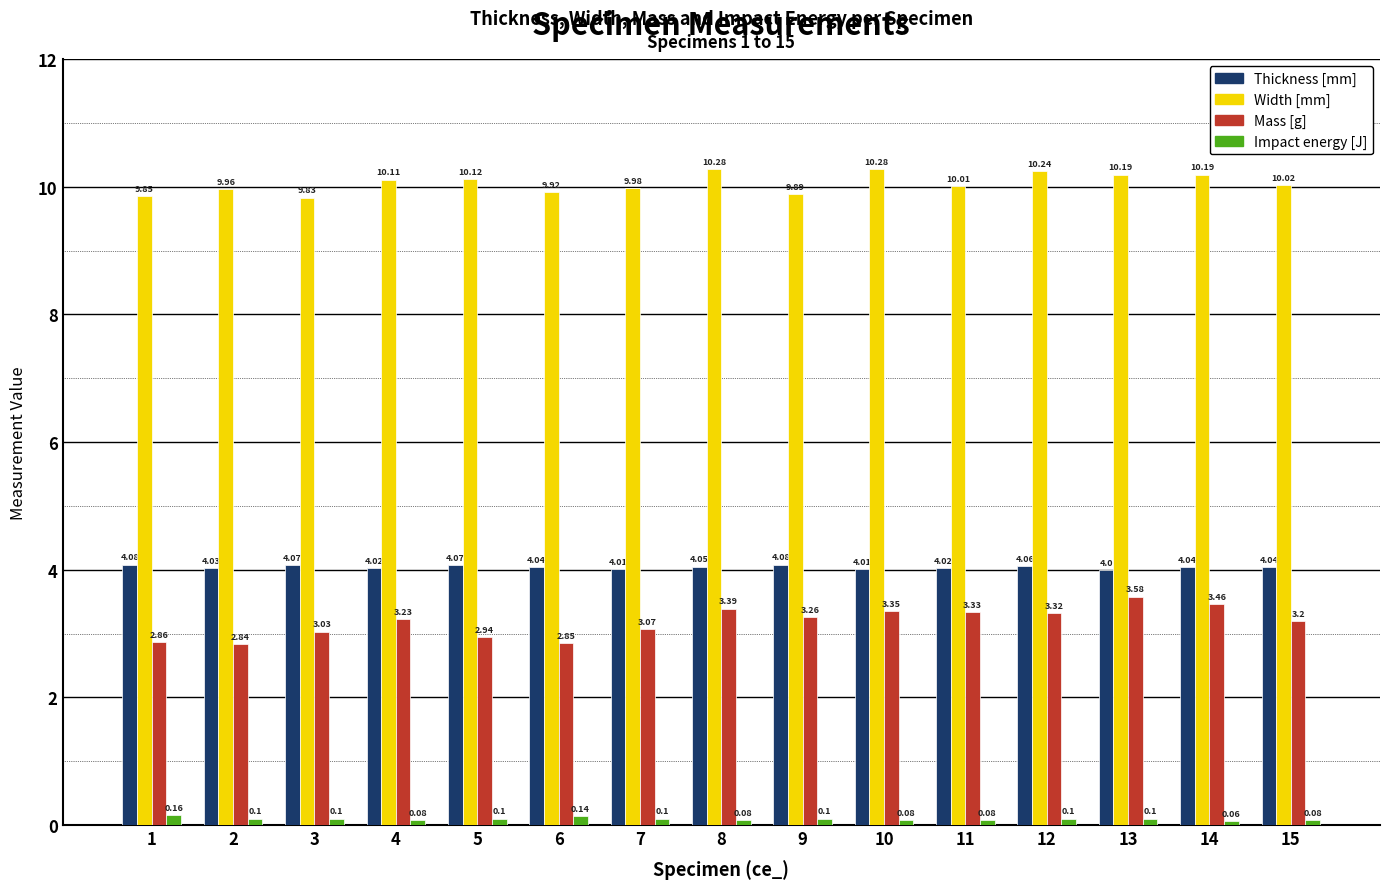

At 1, list the series in order from smallest to largest.

Impact energy [J], Mass [g], Thickness [mm], Width [mm]